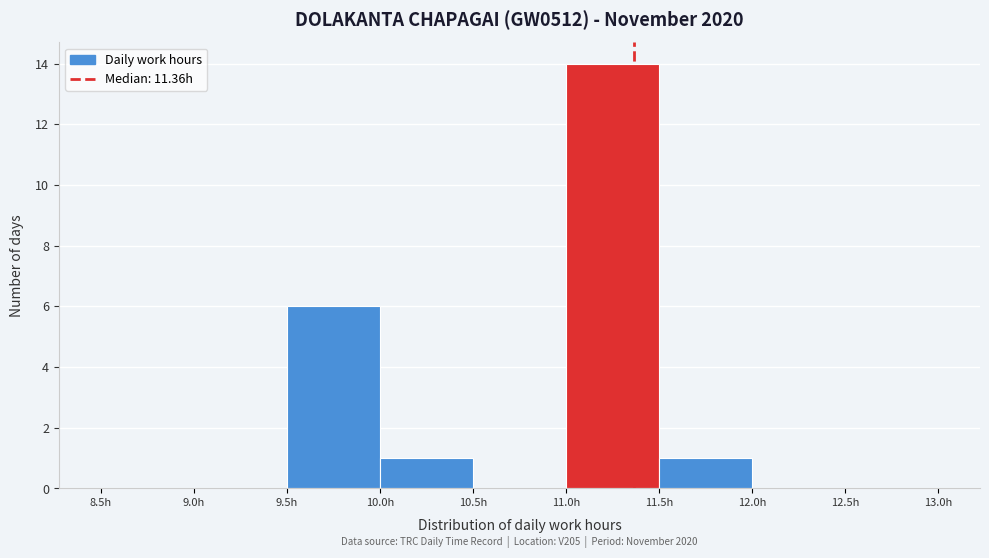

Over which range of the x-axis is the bar tallest?

11.0 to 11.5